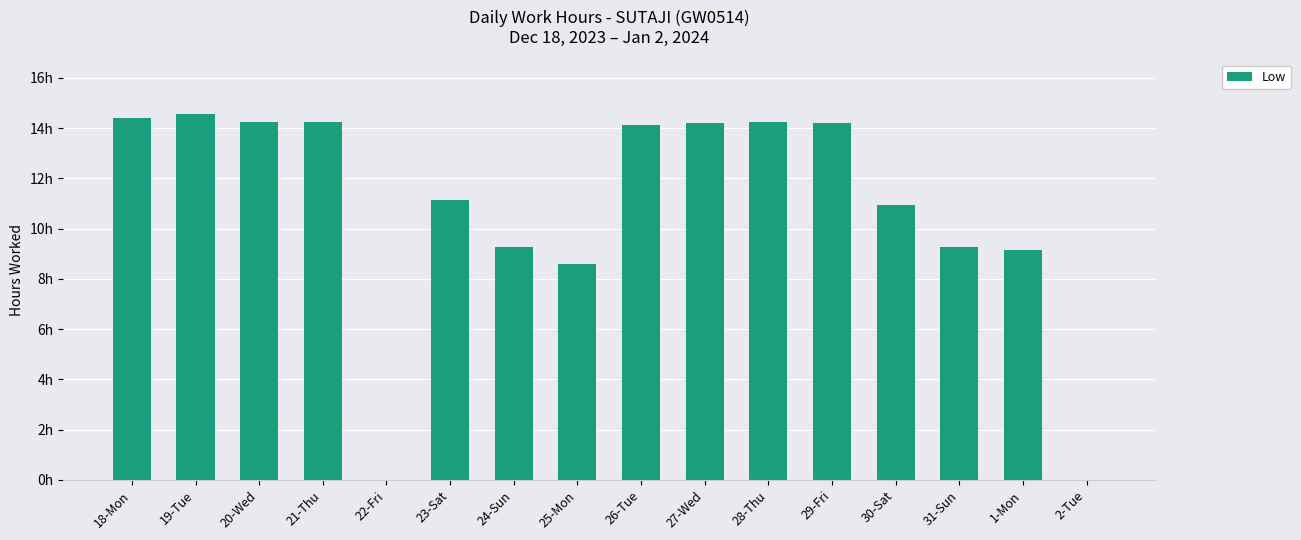

List the labels in order of value, largest first.

19-Tue, 18-Mon, 28-Thu, 20-Wed, 21-Thu, 27-Wed, 29-Fri, 26-Tue, 23-Sat, 30-Sat, 24-Sun, 31-Sun, 1-Mon, 25-Mon, 22-Fri, 2-Tue